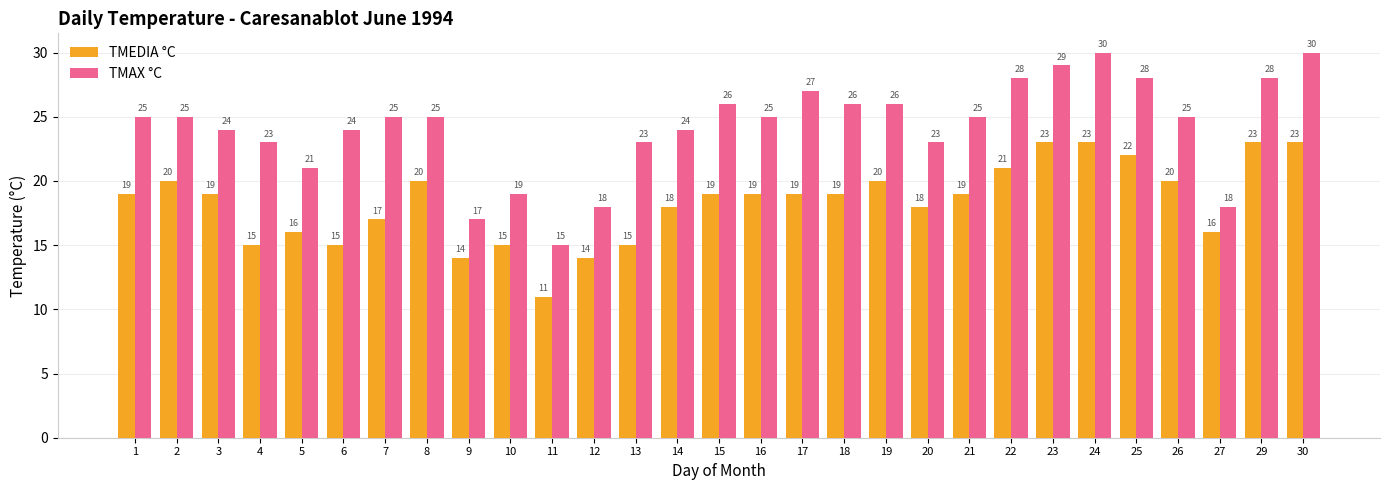

What are all the series names shown in the legend?

TMEDIA °C, TMAX °C